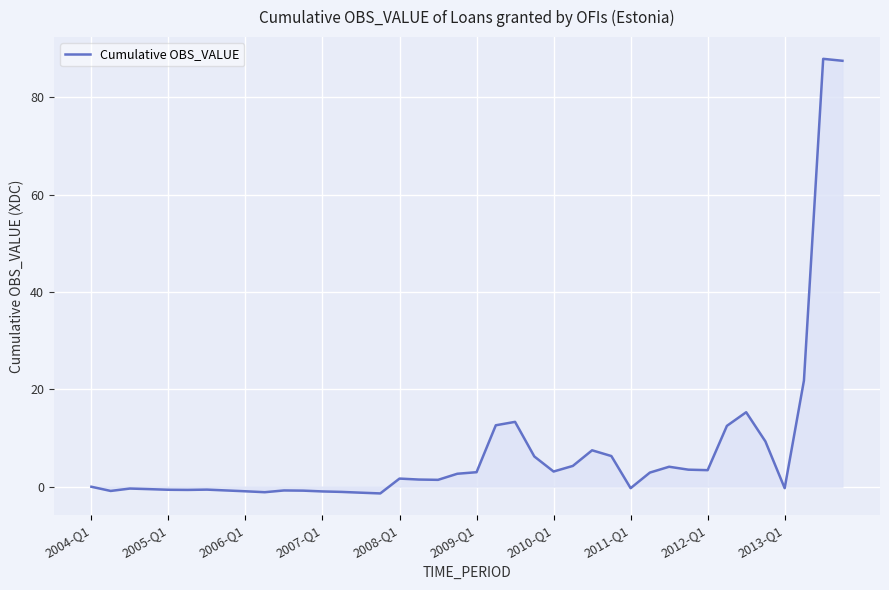

What is the difference between the maximum and minimum values?

89.3